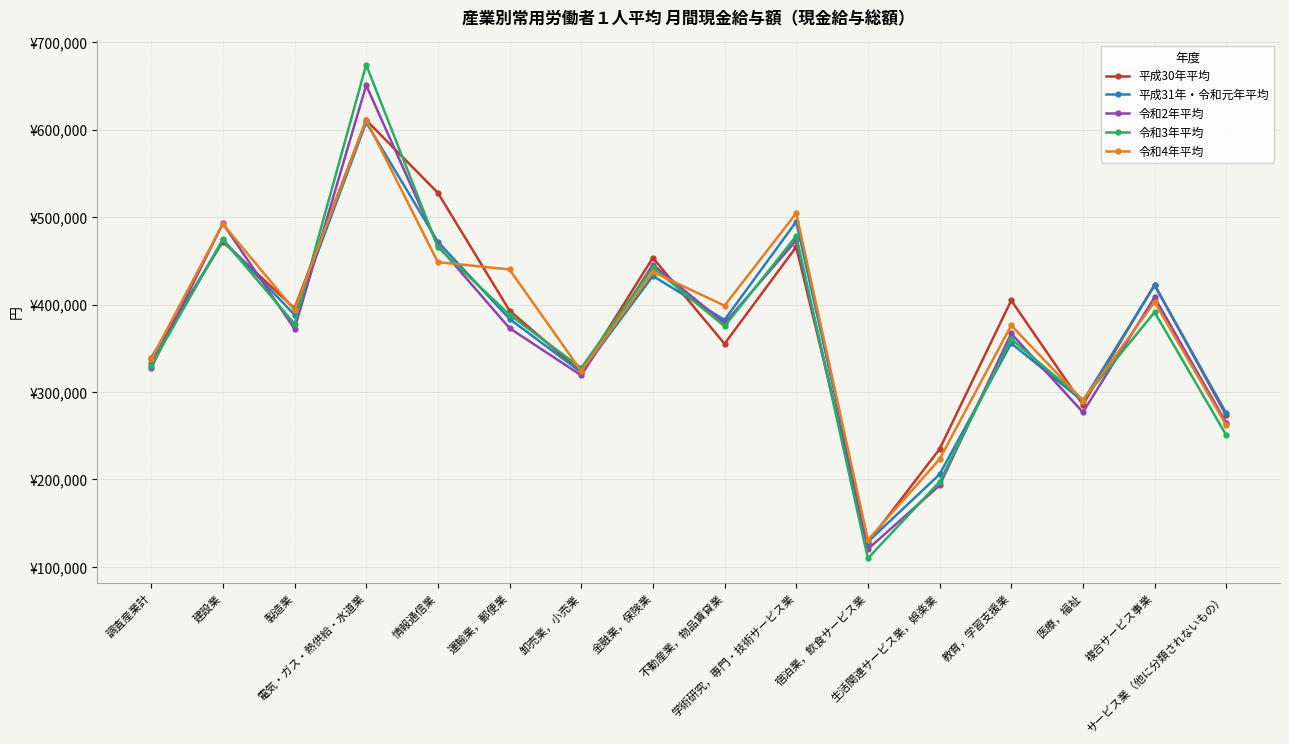

What are all the series names shown in the legend?

平成30年平均, 平成31年・令和元年平均, 令和2年平均, 令和3年平均, 令和4年平均